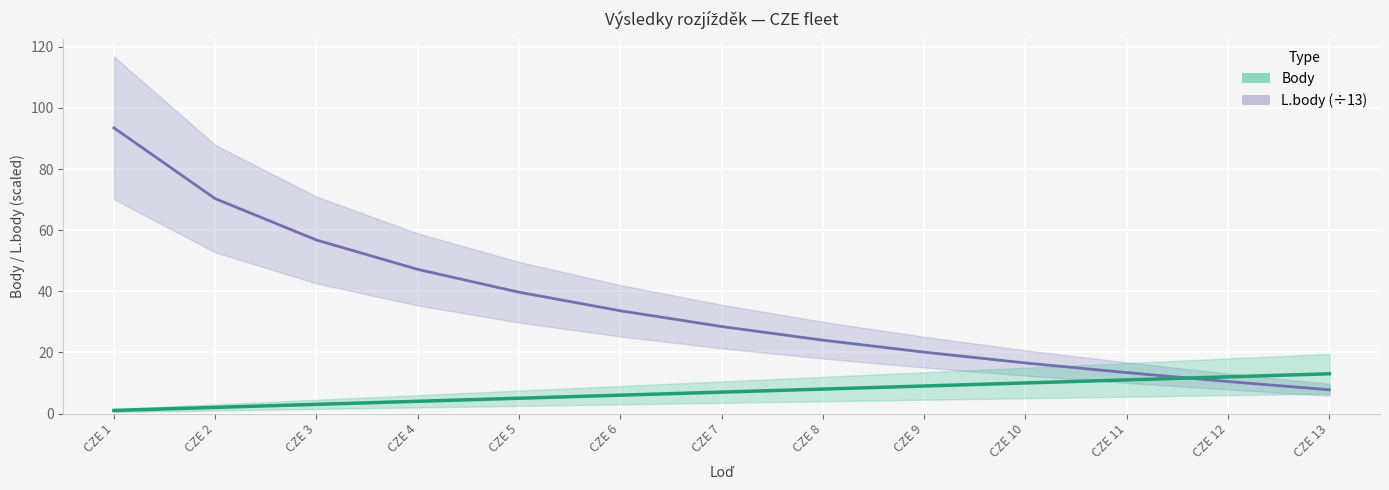

What is the total value across all series at CZE 3?

59.8